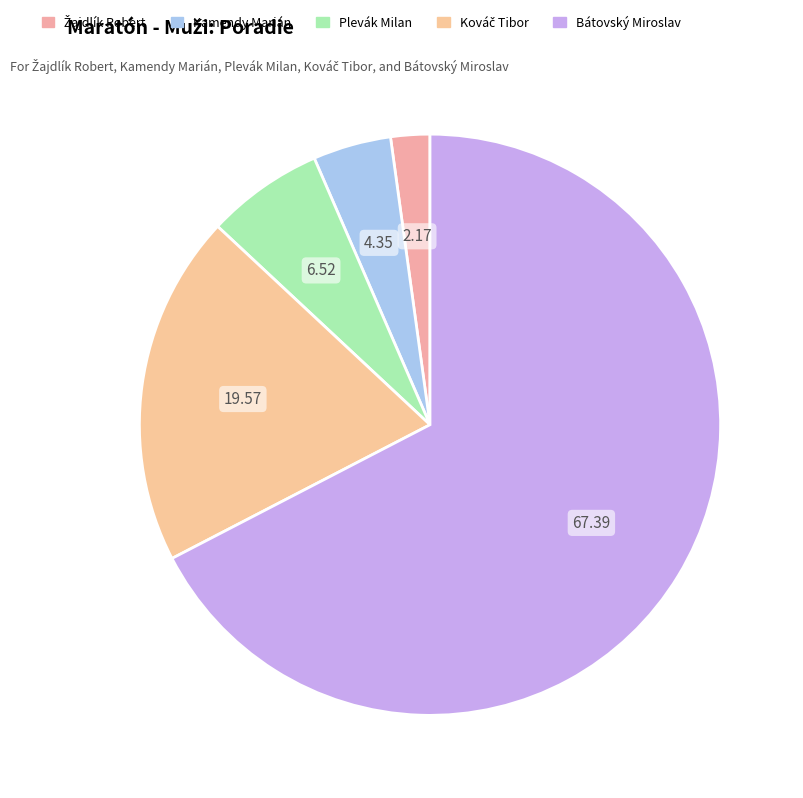

To the nearest percent, what is the average slice percentage?

20%